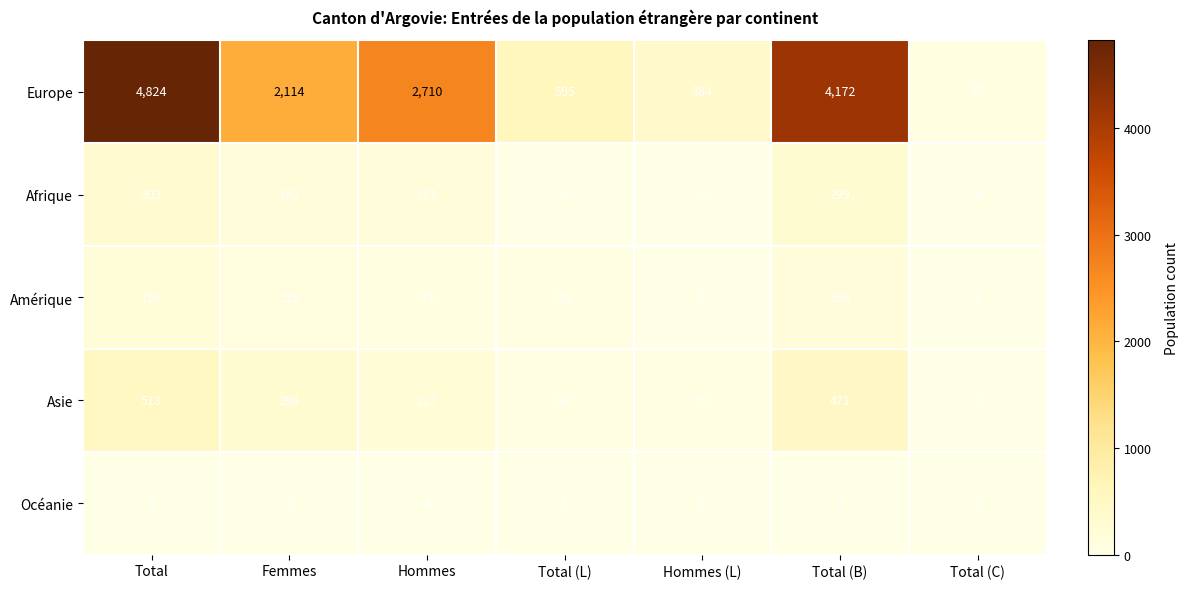

What is the total value across all series at Femmes?

2683